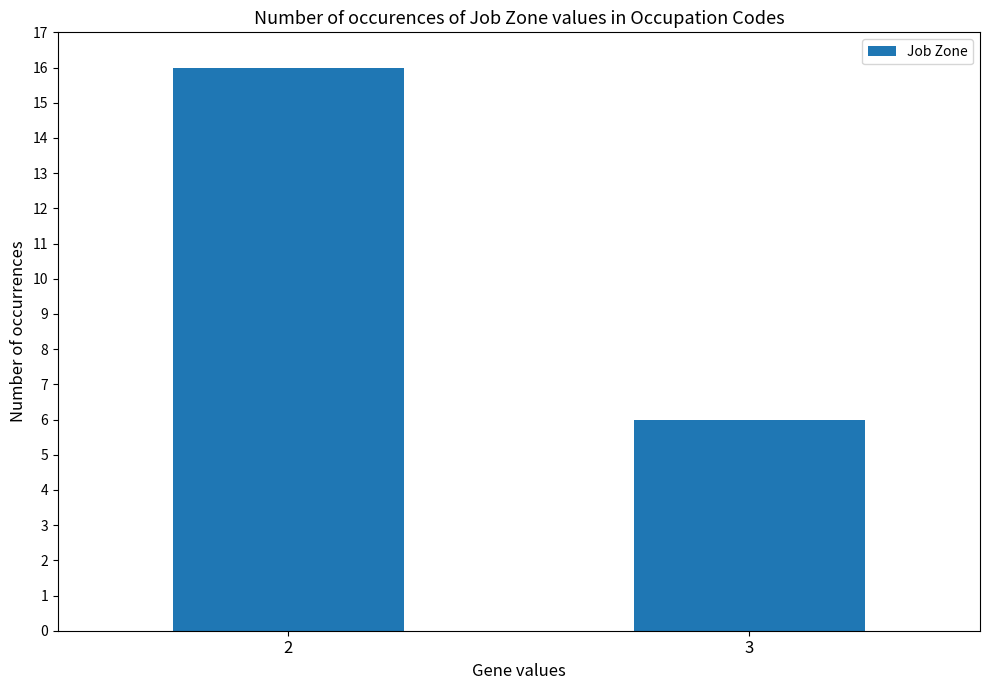

What is the change in value from 2 to 3?

-10